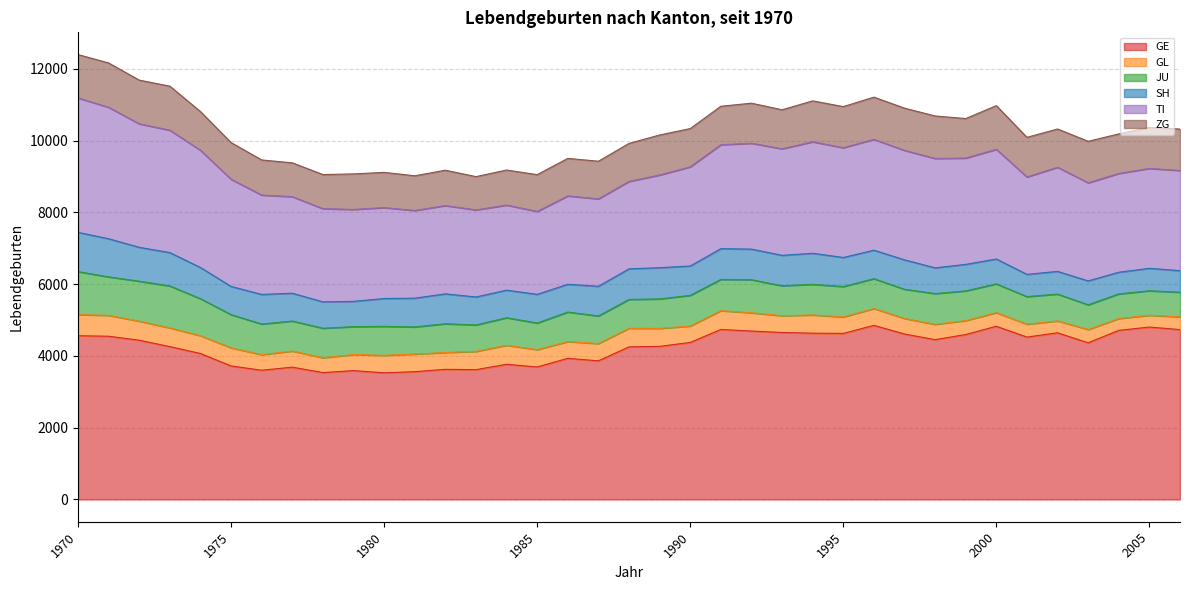

Where does the TI series first go above 2784?

1970